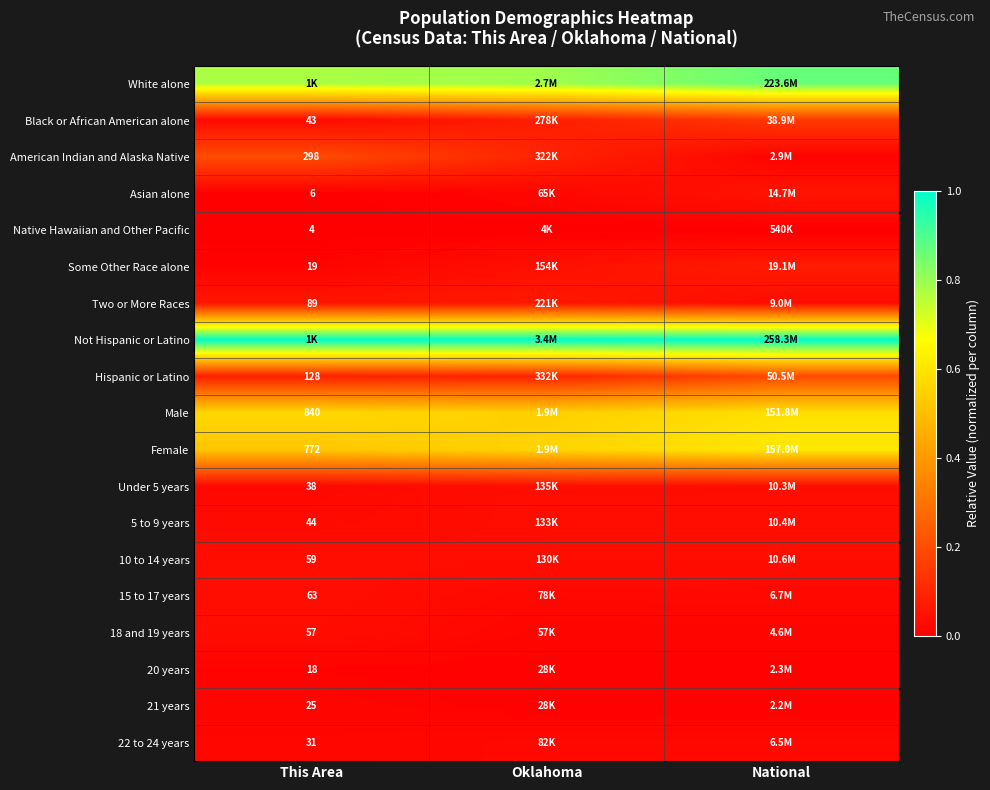

At how many categories does at least one series exceed 0?

3